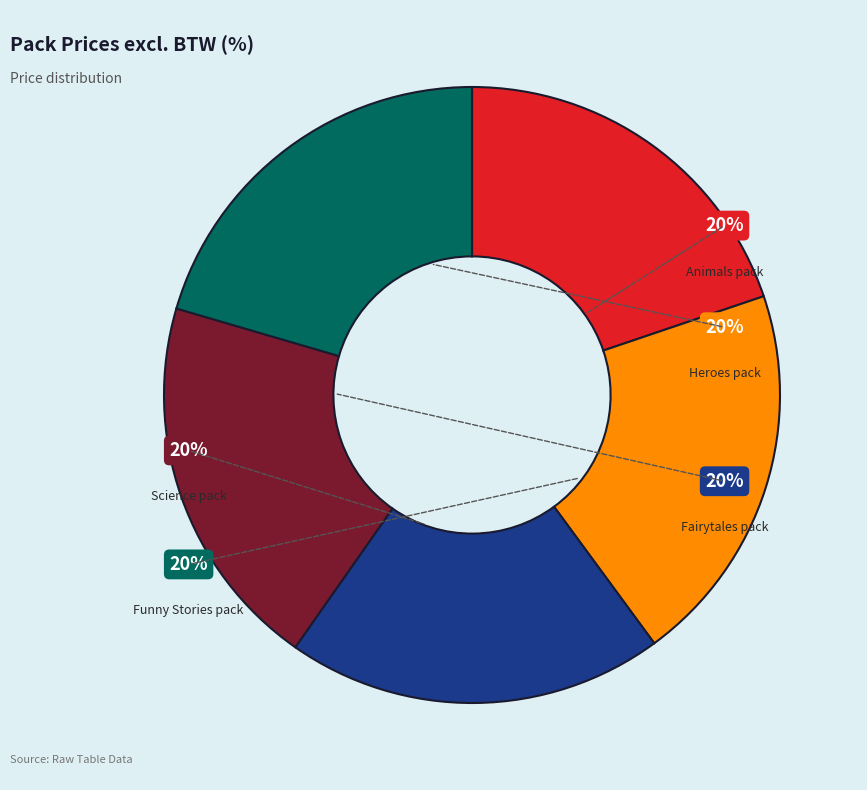

To the nearest percent, what portion does Science pack represent?

20%